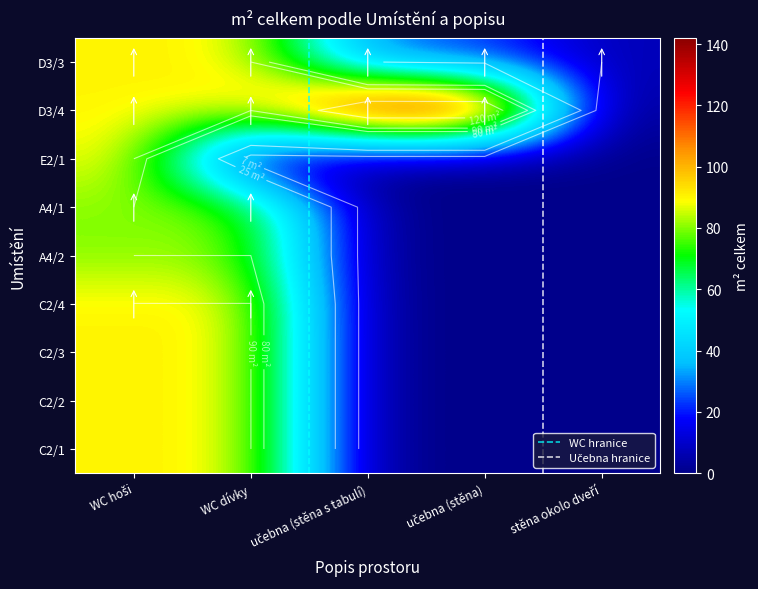

The C2/1 series shows 90.1 at WC dívky. True or false?

True